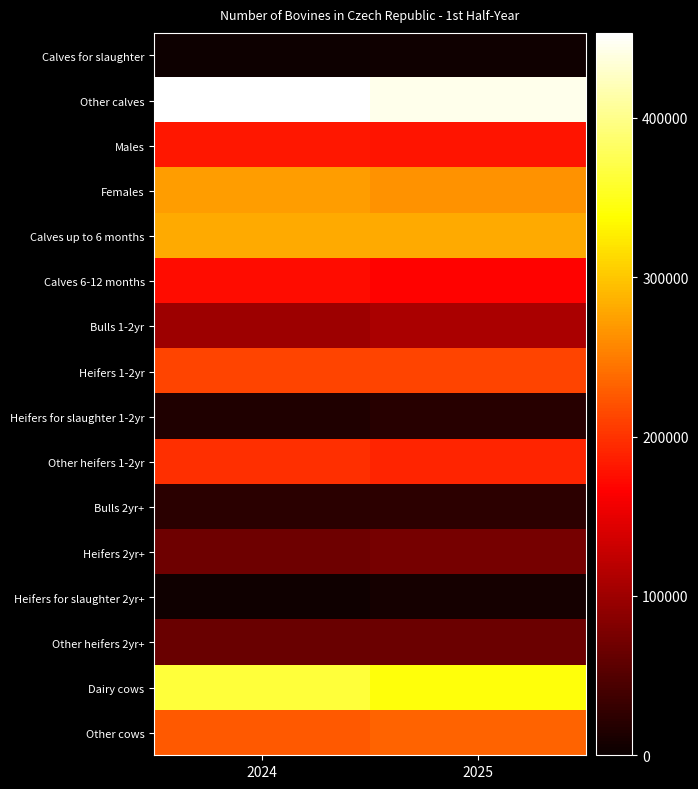

At how many categories does at least one series exceed 253383?

2